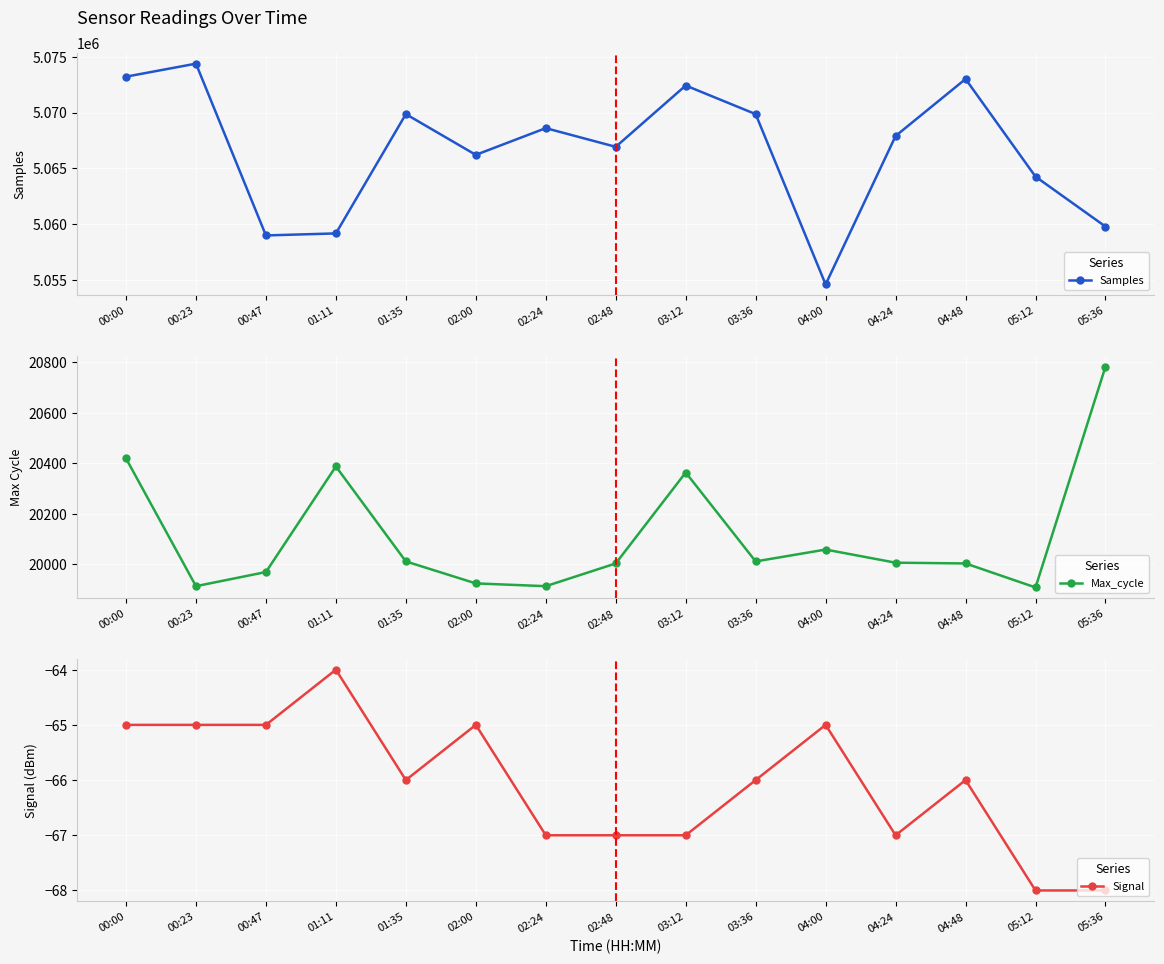

What is the value of the Samples point at the 2nd from the left?

5074370